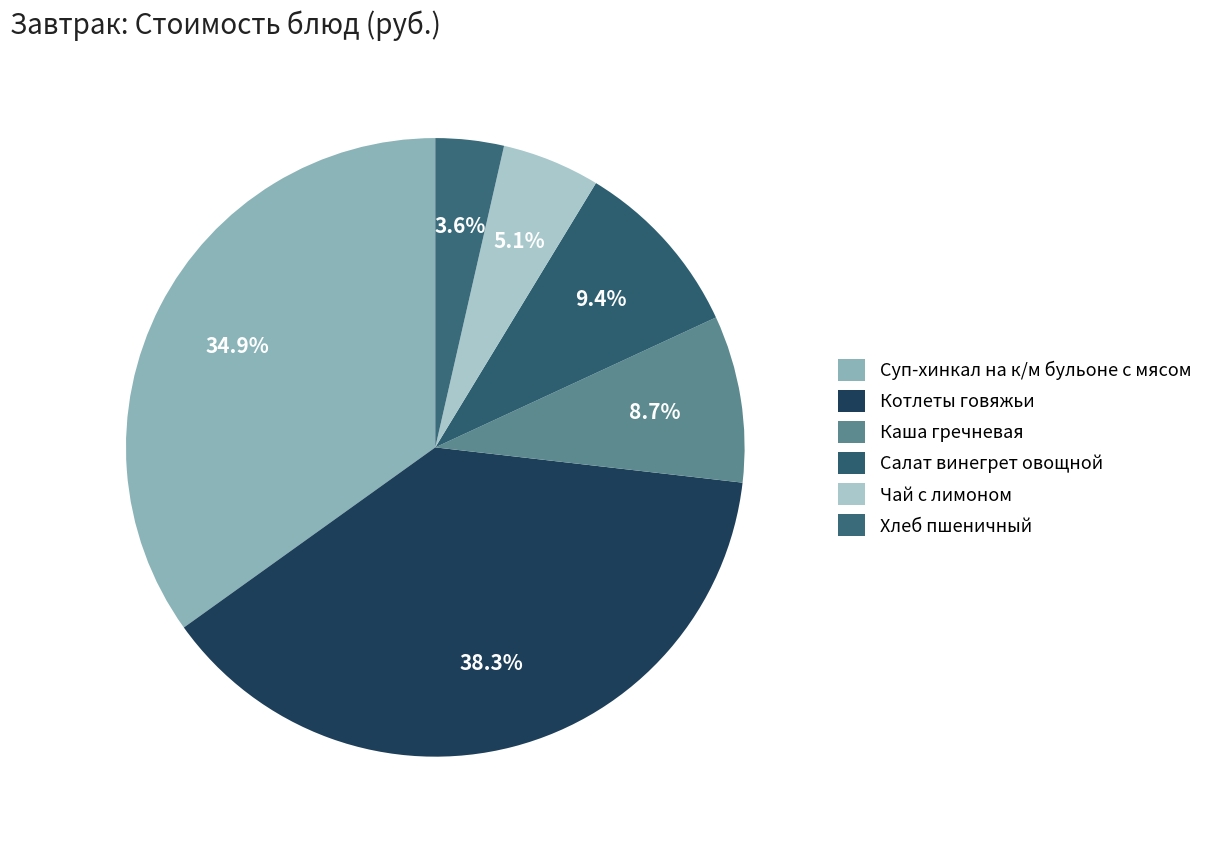

To the nearest percent, what is the average slice percentage?

17%